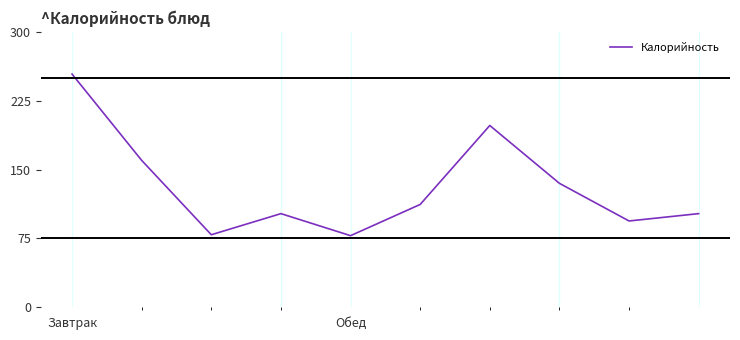

What is the minimum value shown in the chart?

78